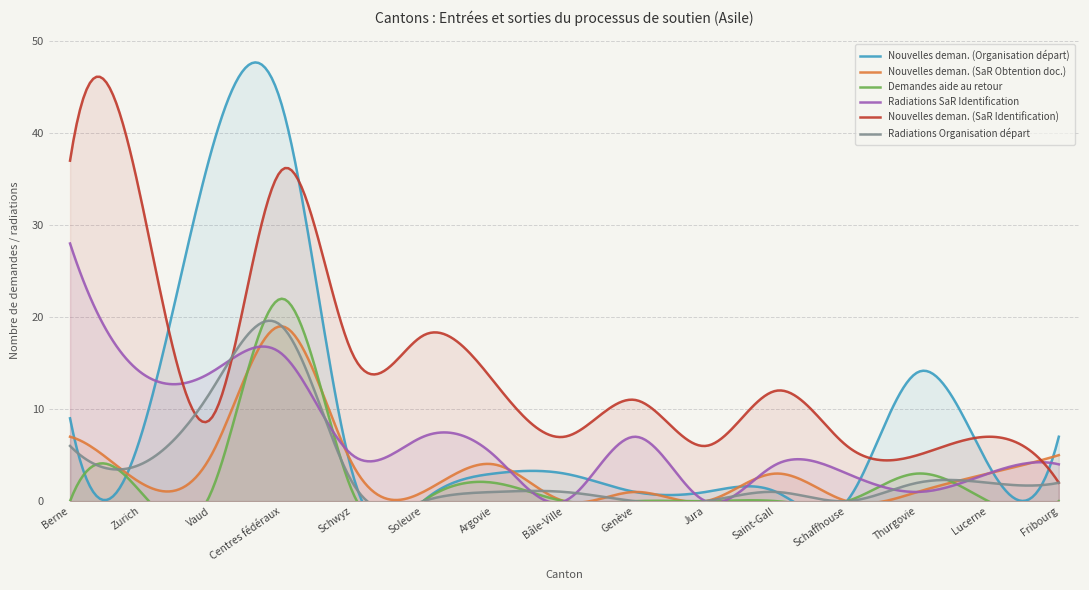

Which series has the widest spread of values?

Nouvelles deman. (Organisation départ)